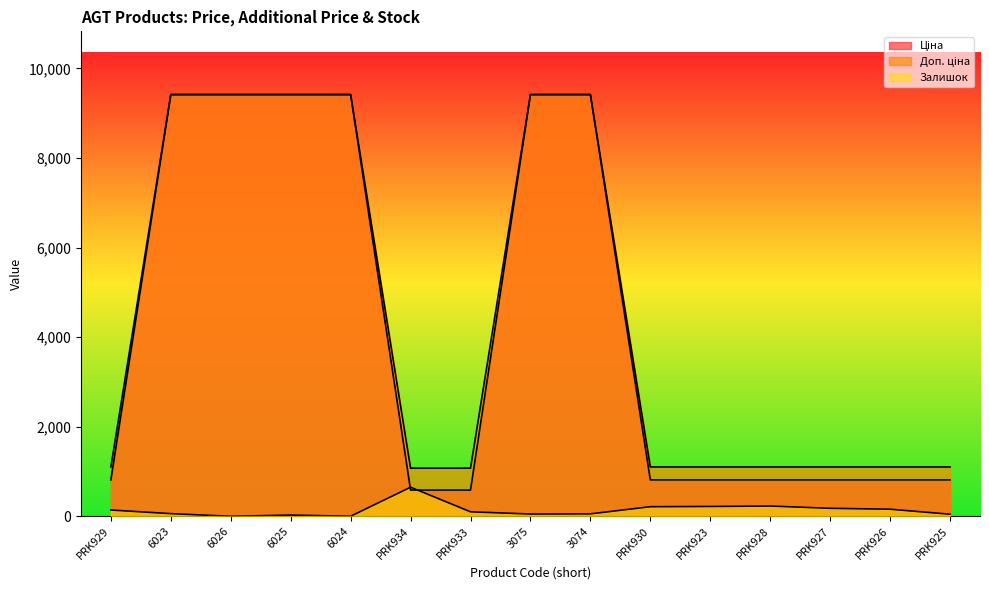

At how many categories does at least one series exceed 7044?

6